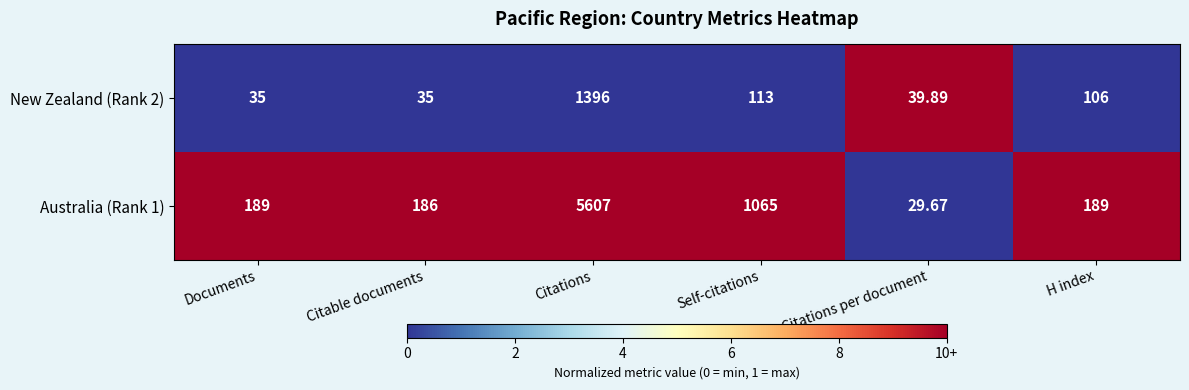

Between Documents and Citations, which series saw the biggest shift?

Australia (Rank 1)